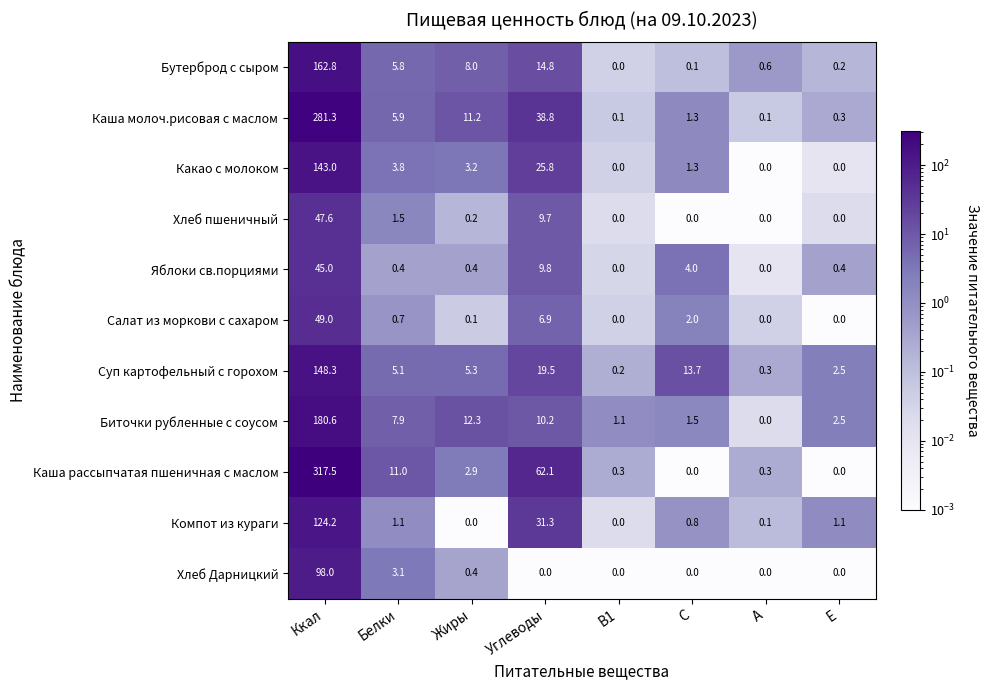

What is the difference between the maximum and minimum values in the Биточки рубленные с соусом series?

180.6